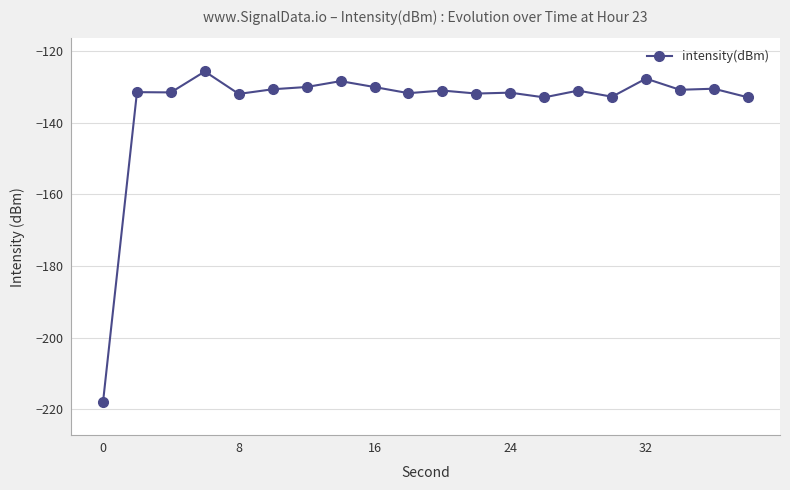

What is the difference between the maximum and minimum values?

92.4